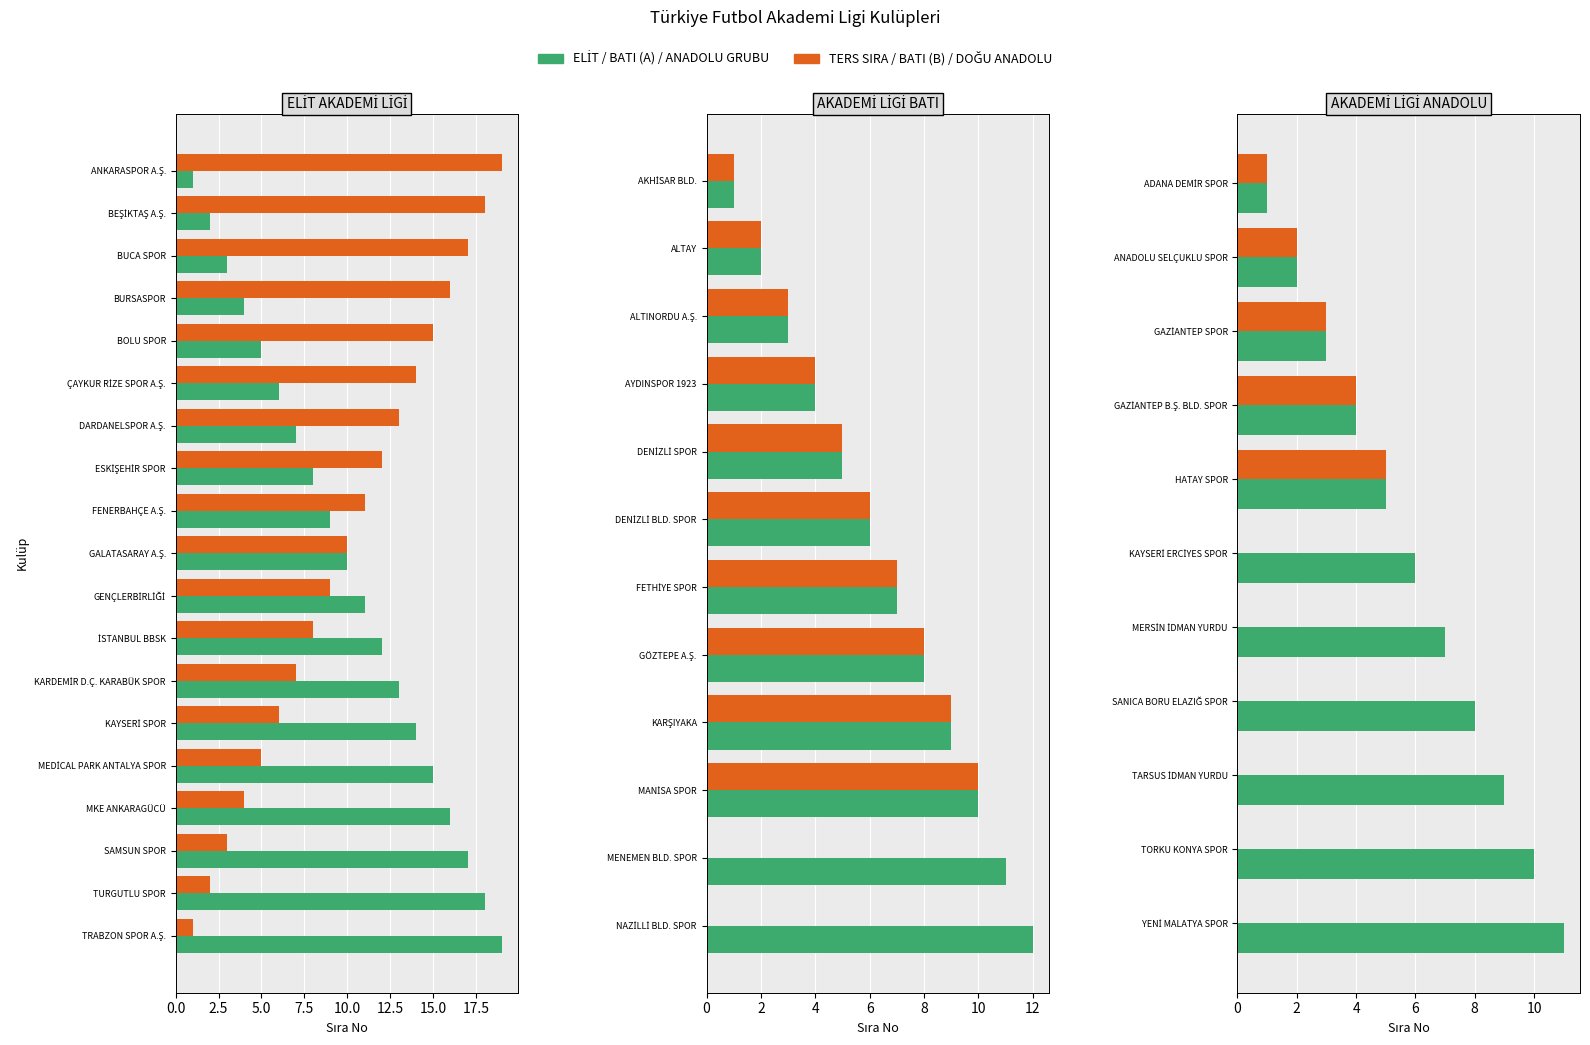

Between ÇAYKUR RİZE SPOR A.Ş. and FENERBAHÇE A.Ş., which is larger?

FENERBAHÇE A.Ş.